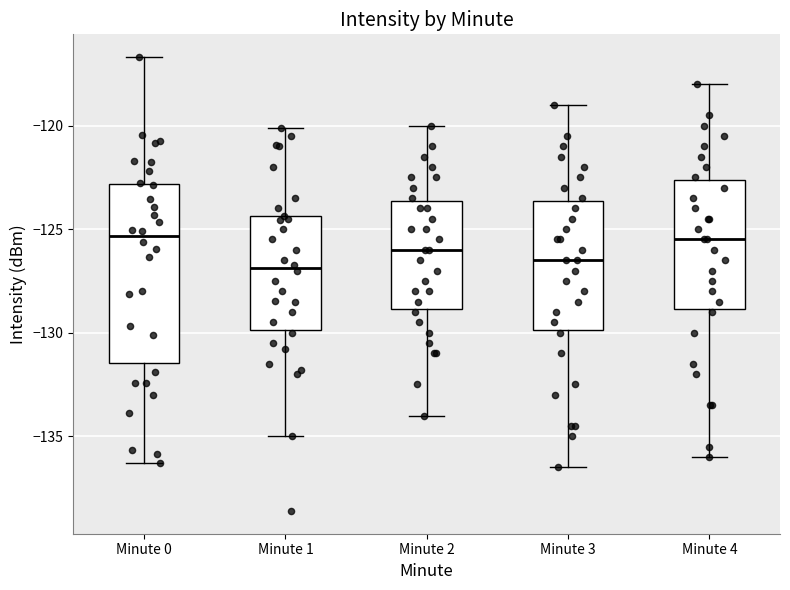

Reading left to right, transcribe this box plot: for each box, give where its median line is, the range the box spans, and where its two whiskers end, as read against the y-axis. The values are not printed on the chart, so give them approximately, as read against the axis.

Minute 0: median -125.5, box -131.5 to -123.0, whiskers -136.5 to -116.5
Minute 1: median -127.0, box -130.0 to -124.5, whiskers -135.0 to -120.0
Minute 2: median -126.0, box -129.0 to -123.5, whiskers -134.0 to -120.0
Minute 3: median -126.5, box -130.0 to -123.5, whiskers -136.5 to -119.0
Minute 4: median -125.5, box -129.0 to -122.5, whiskers -136.0 to -118.0